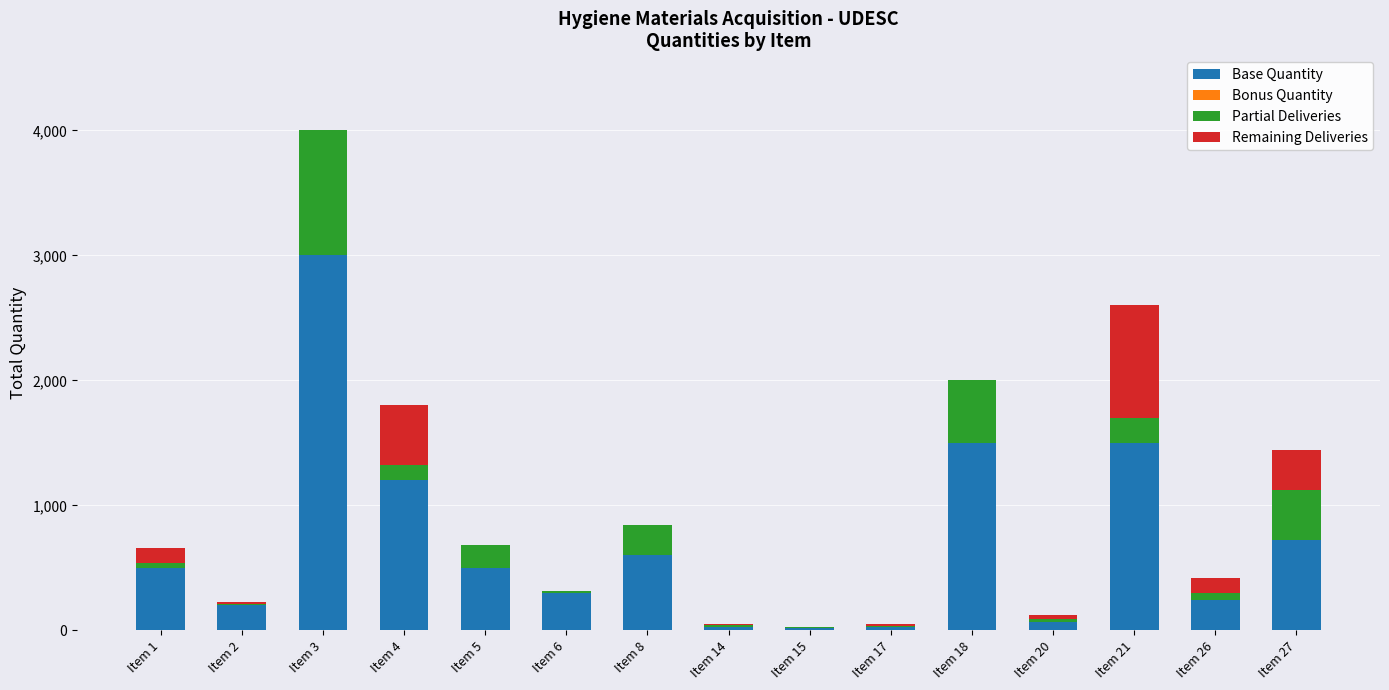

What is the sum of all Base Quantity values?

10410